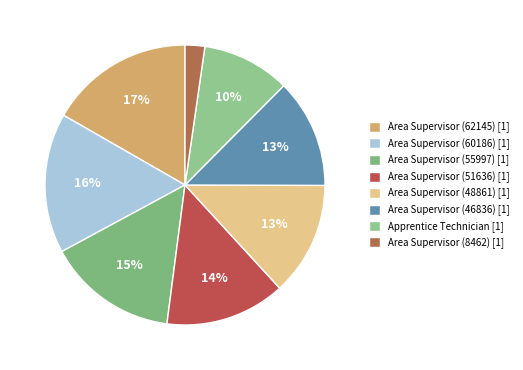

How many slices are in this pie chart?

8